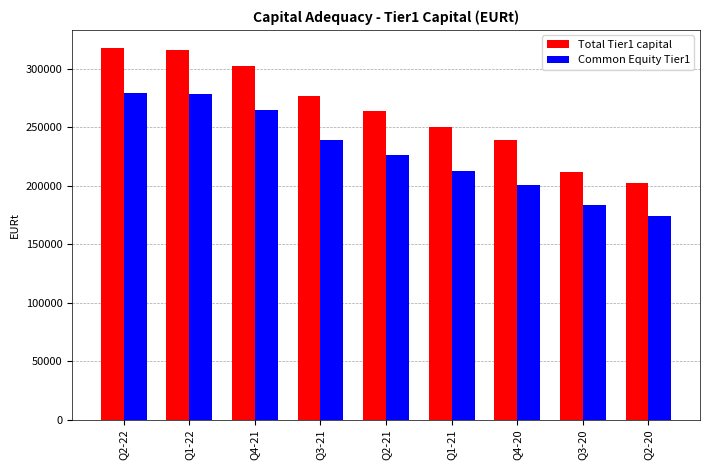

Which series changed the most between Q3-21 and Q3-20?

Total Tier1 capital